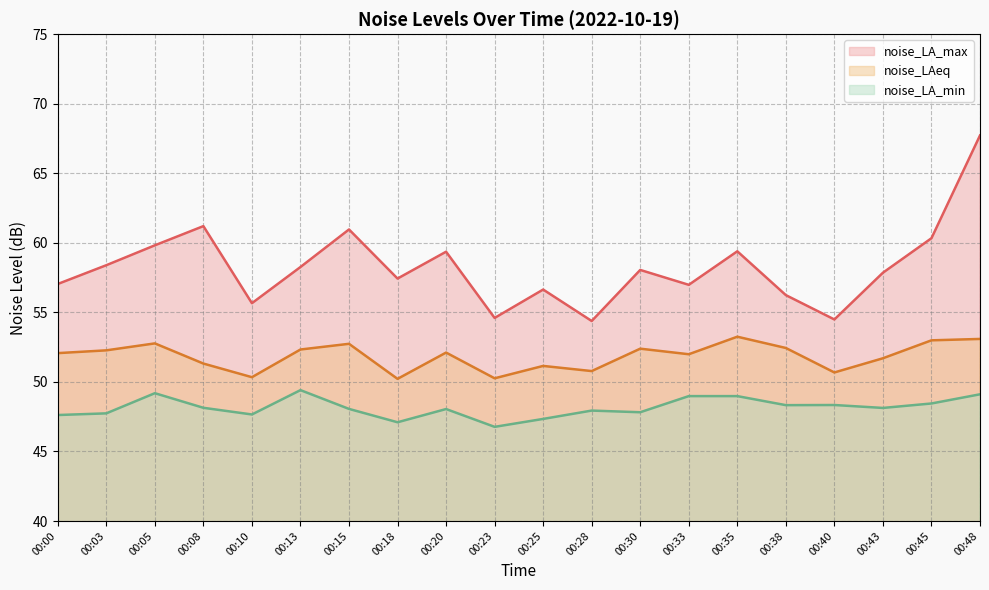

How many lines are shown in the chart?

3